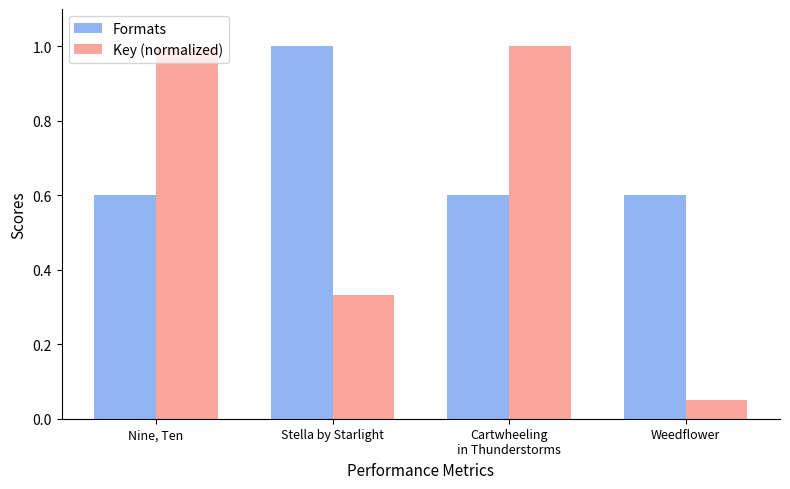

Where is Key (normalized) nearest to the value 0?

Weedflower